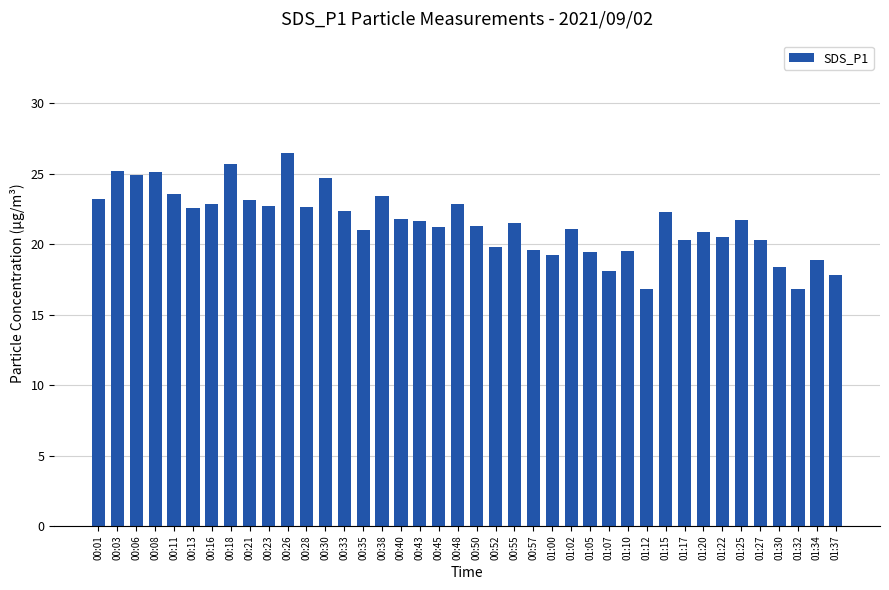

What is the difference between the maximum and minimum values?

9.7